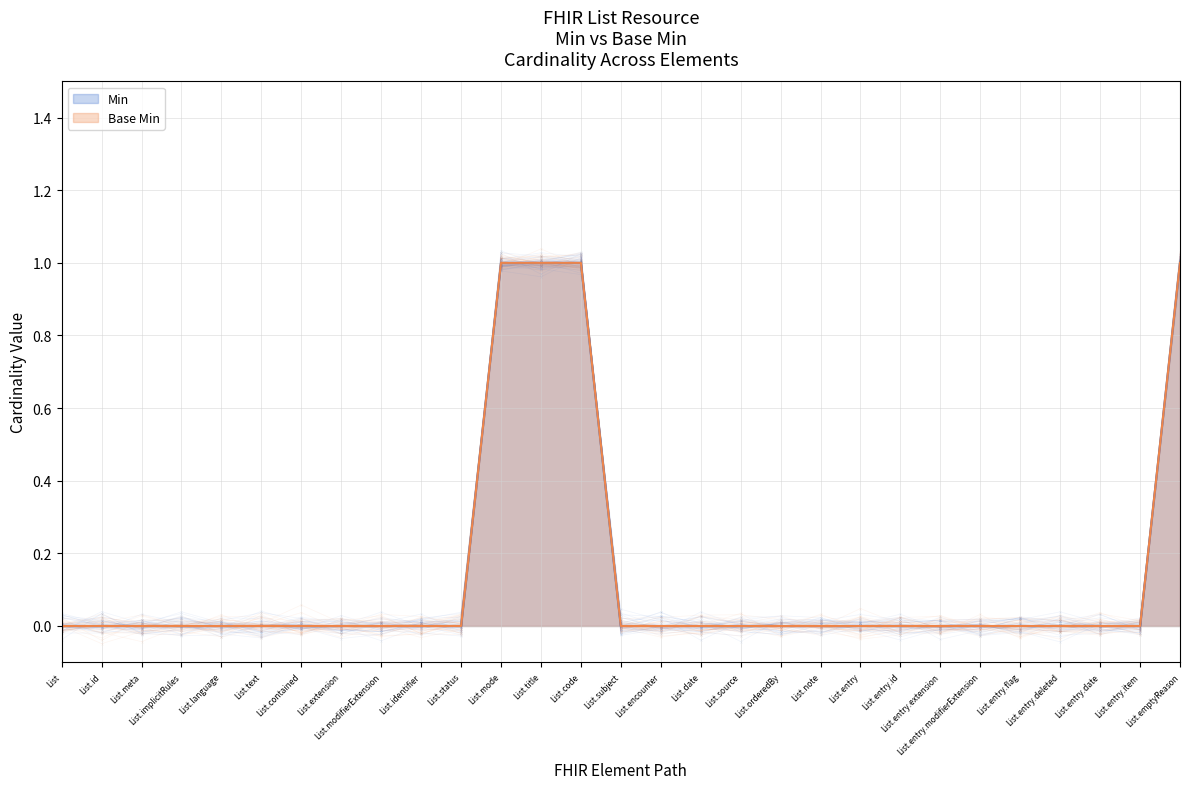

True or false: Min and Base Min intersect in this chart.

False